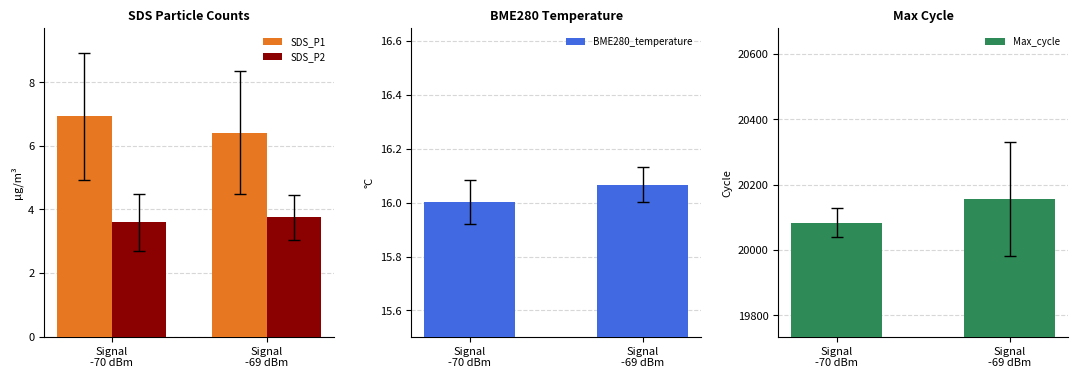

How many bars are there in total?

8